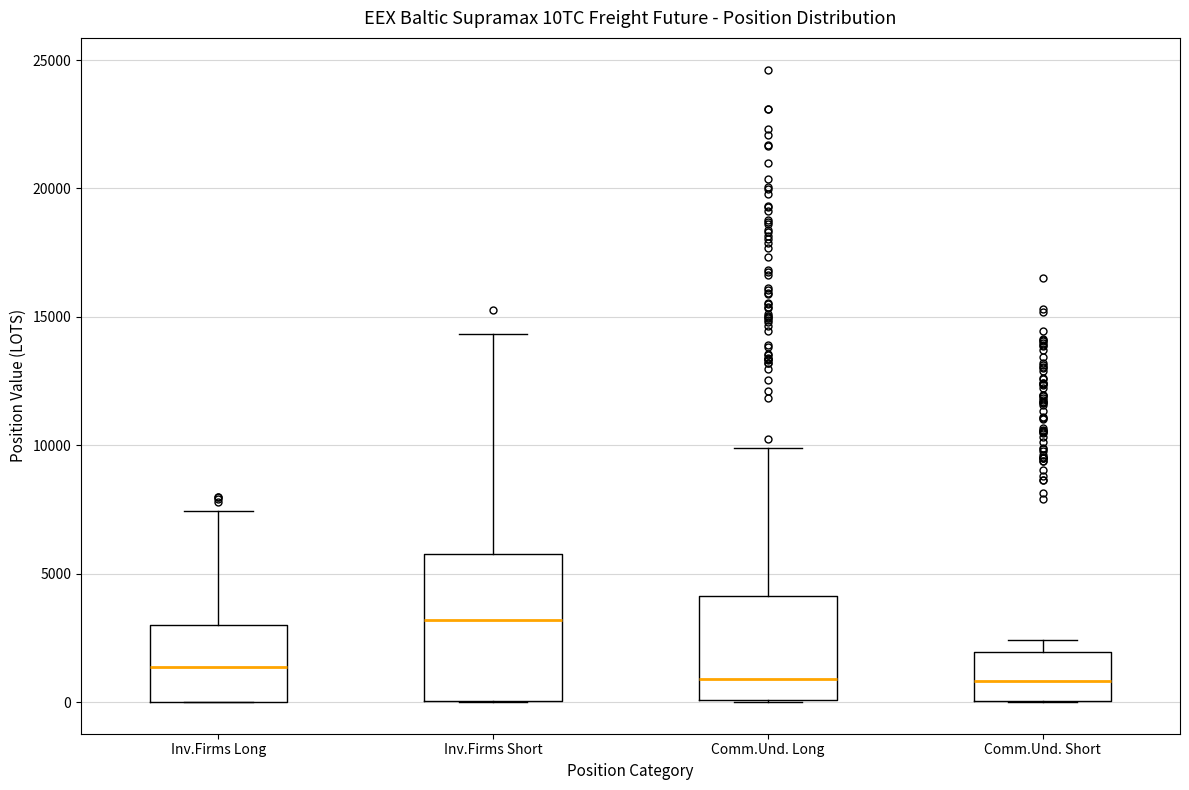

Where is the upper edge of the box for Inv.Firms Short on the y-axis? The values are not printed on the chart, so give them approximately, as read against the axis.

6000